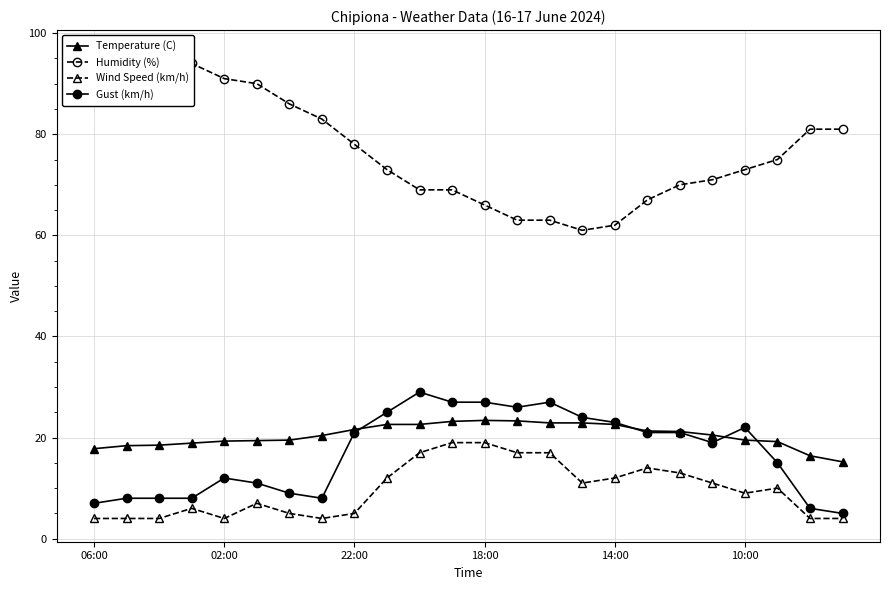

List the series in order of their peak value, lowest first.

Wind Speed (km/h), Temperature (C), Gust (km/h), Humidity (%)